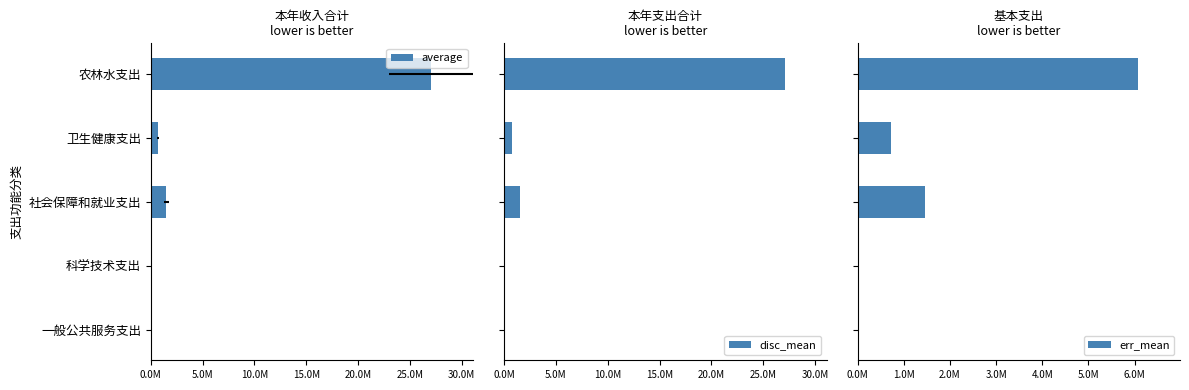

True or false: err_mean has a value of 0.0 at 一般公共服务支出.

True